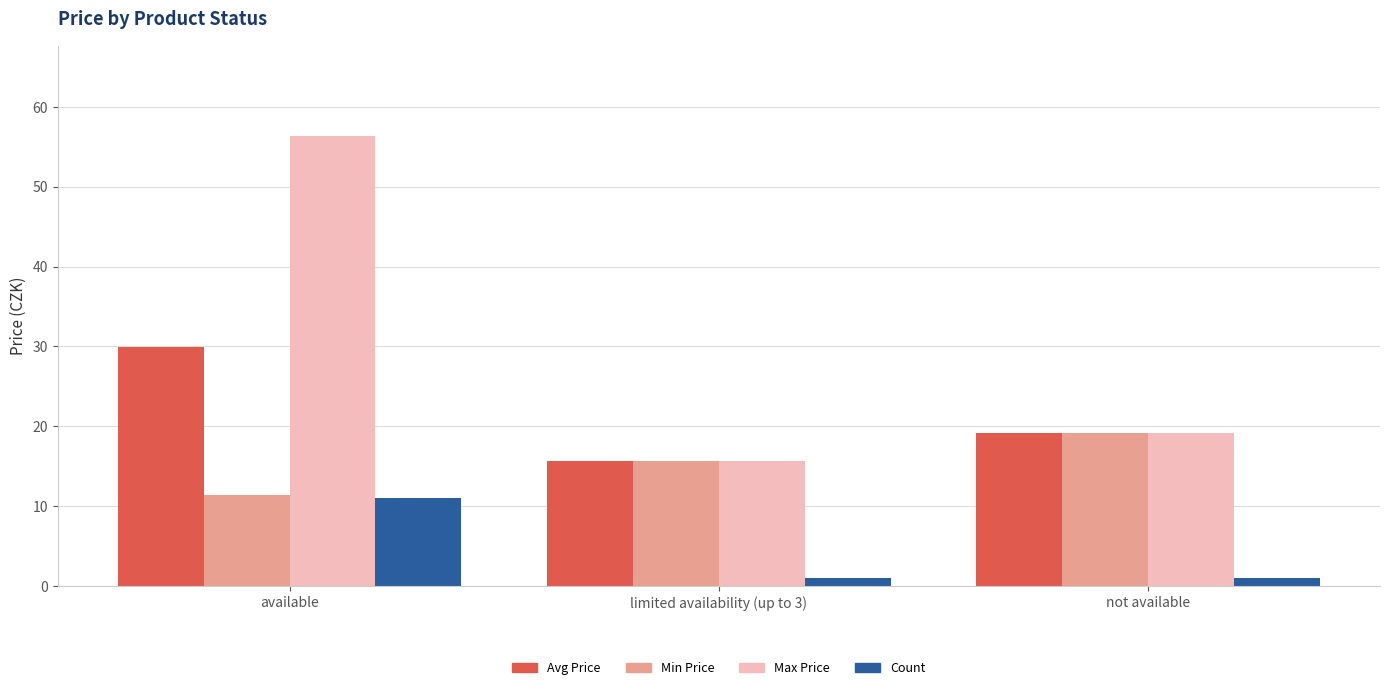

What is the difference between the Avg Price values at limited availability (up to 3) and available?

14.3